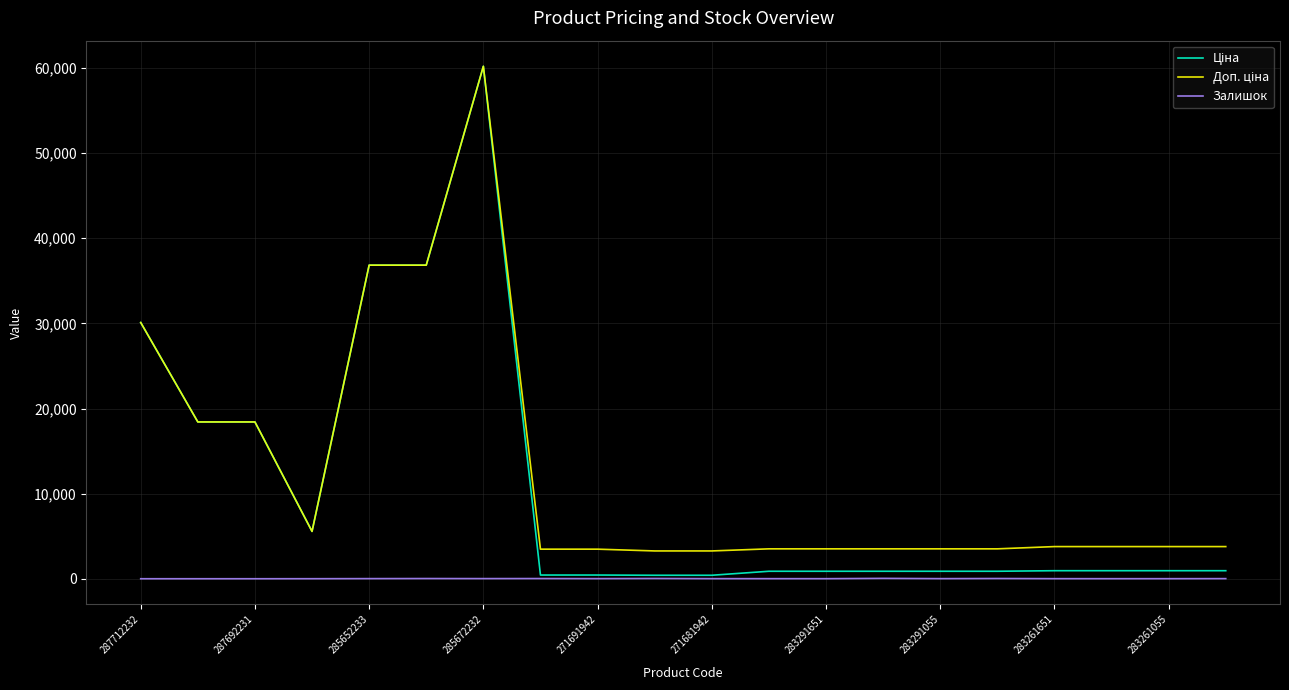

How many lines are shown in the chart?

3